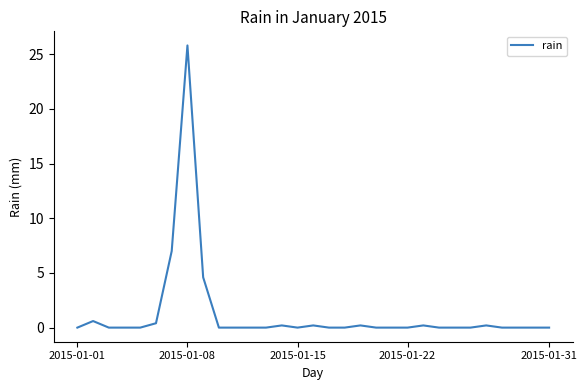

What is the maximum value shown in the chart?

25.8